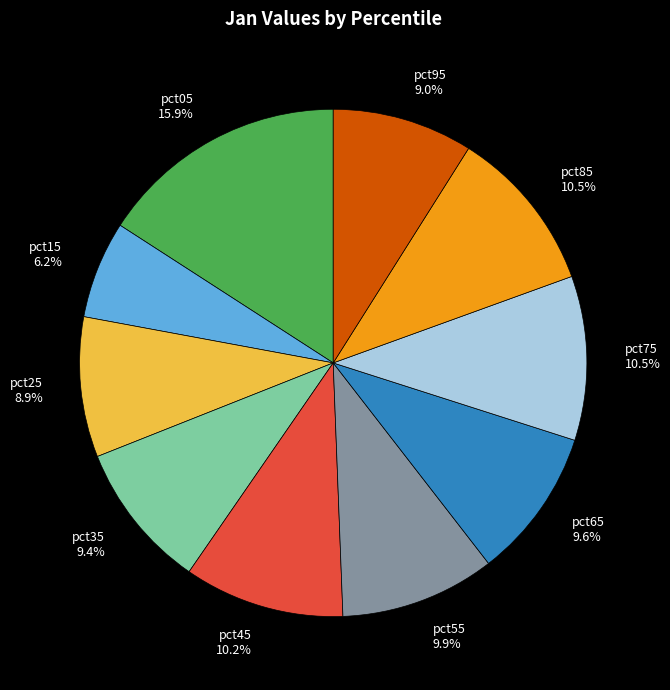

Is there any slice that represents more than half of the pie?

No